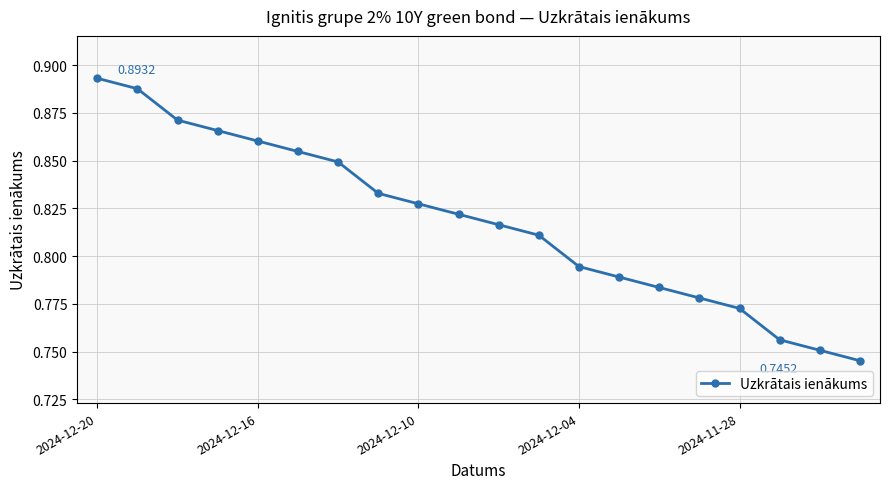

How many lines are shown in the chart?

1